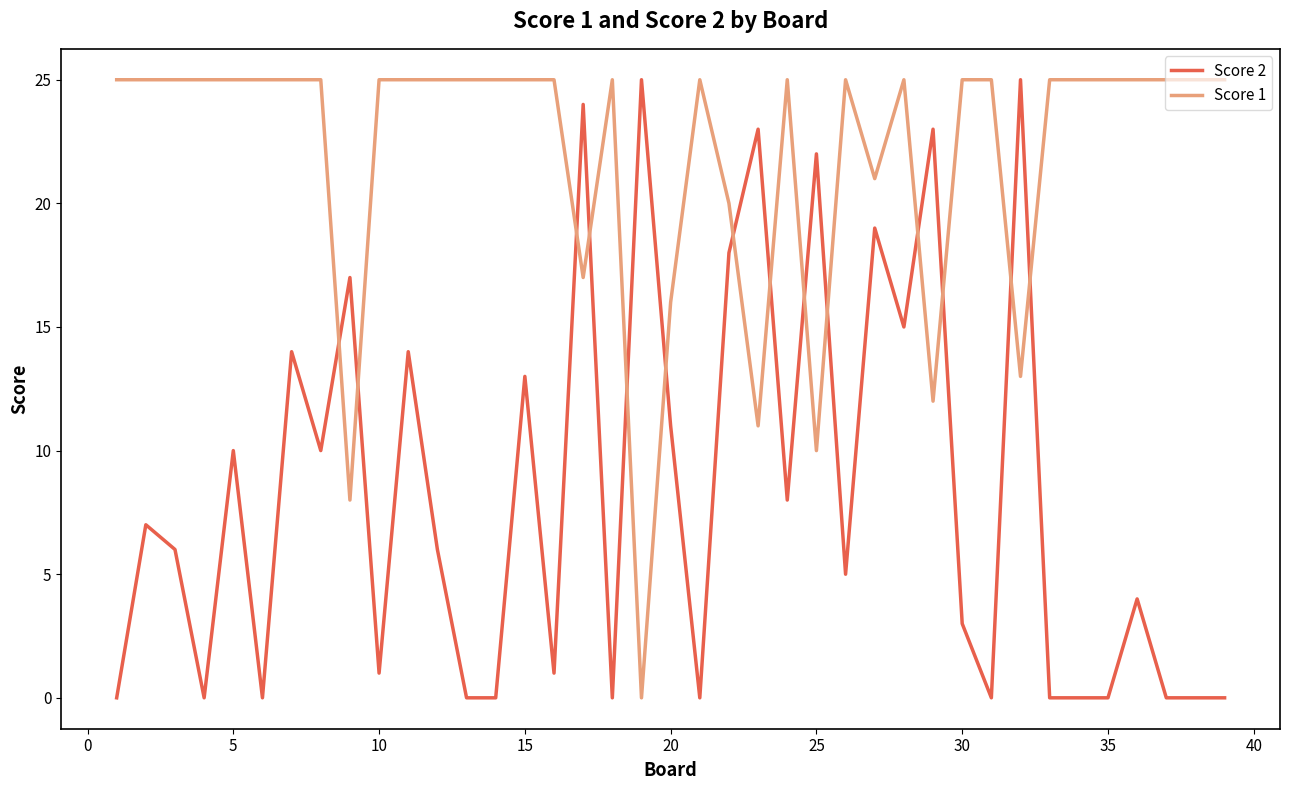

How many values in Score 1 are above zero?

38